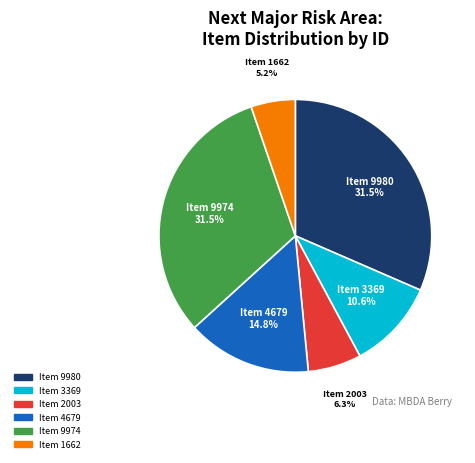

Does any single category account for the majority?

No